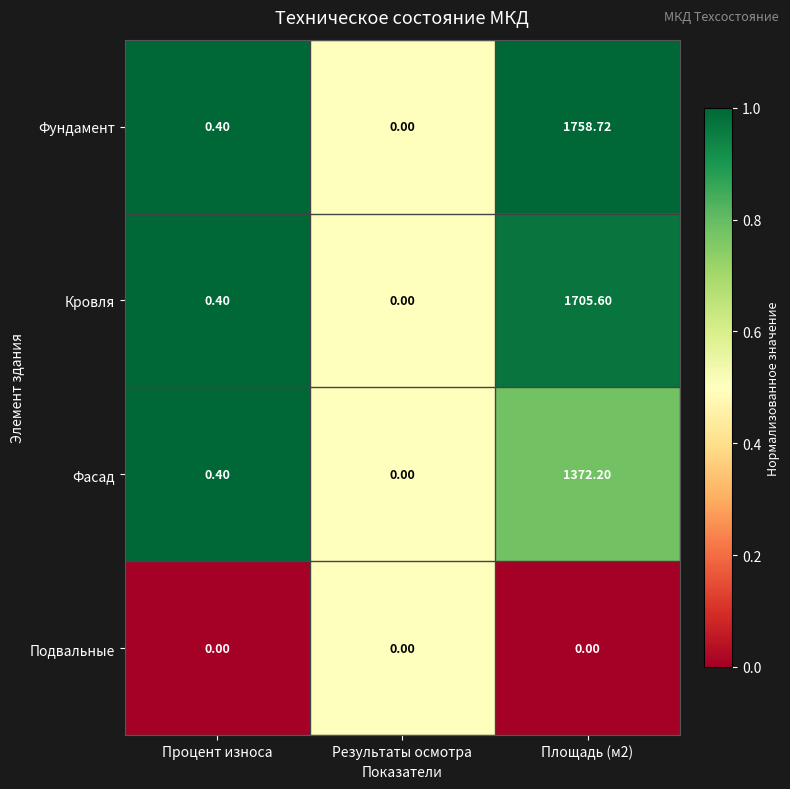

Which series has the largest range (max minus min)?

Фундамент